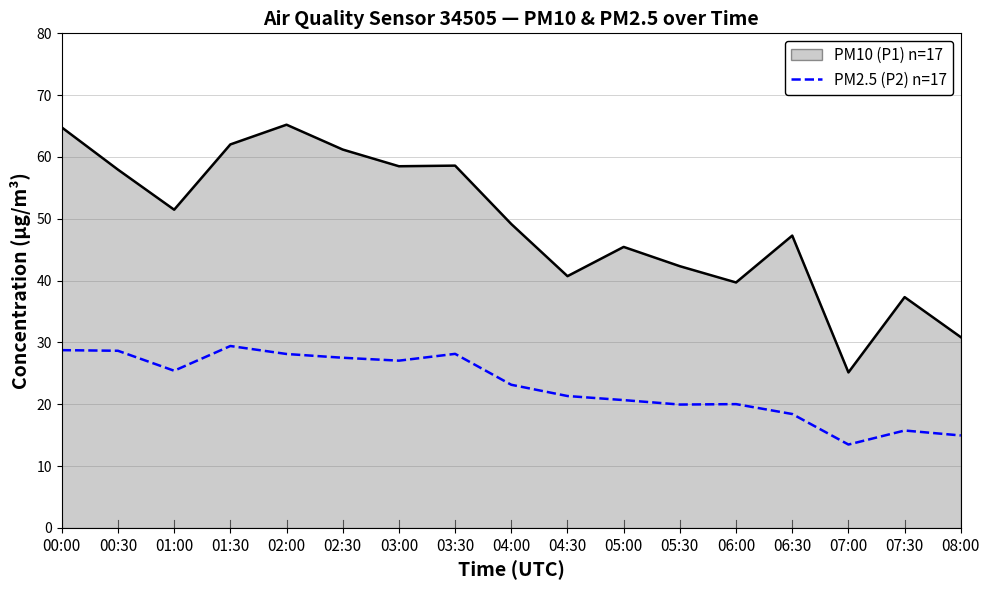

Which series changed the most between 04:00 and 07:00?

PM10 (P1) line